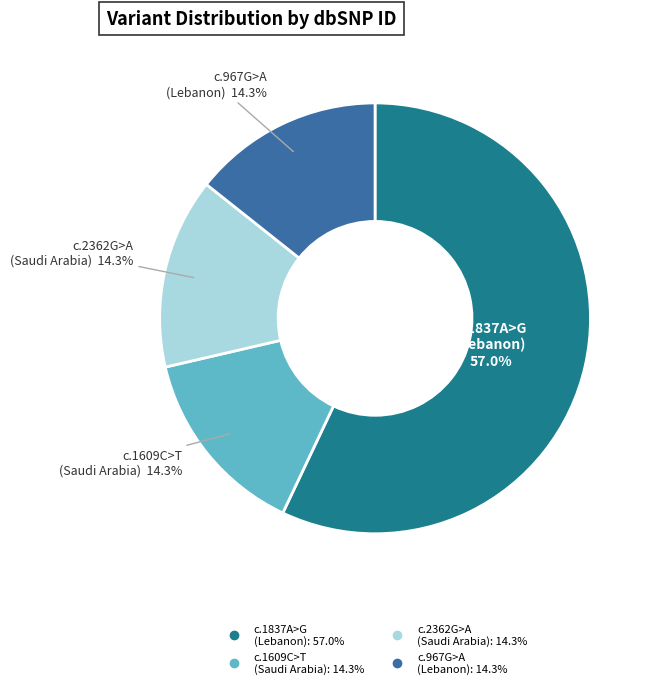

Does any single category account for the majority?

Yes